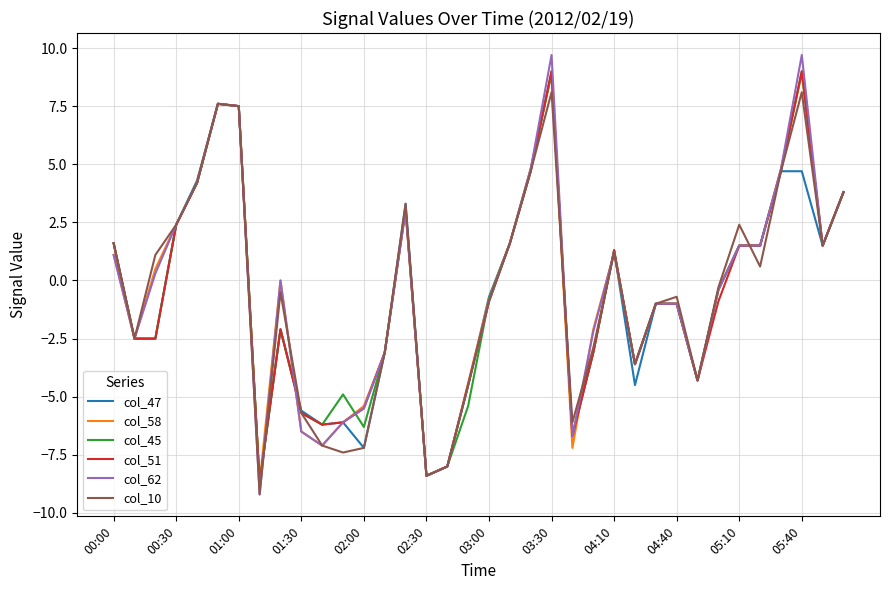

Which series has the widest spread of values?

col_62